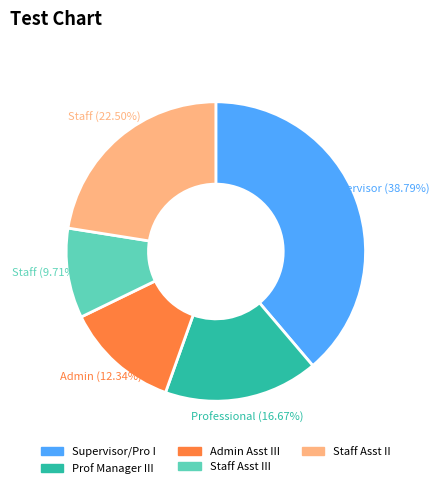

Does any single category account for the majority?

No